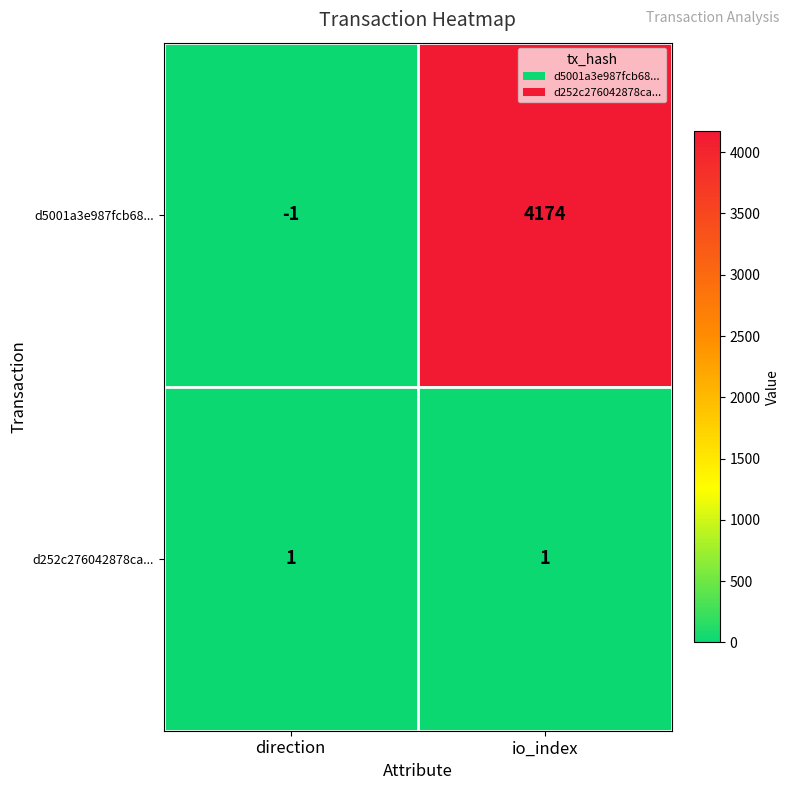

Which series has the largest range (max minus min)?

d5001a3e987fcb68...